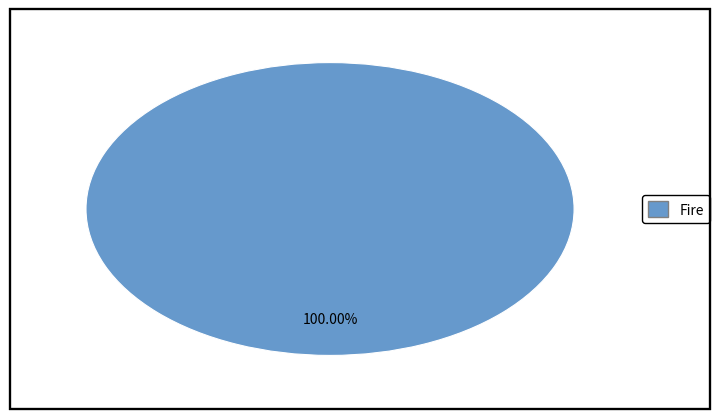

Is there any slice that represents more than half of the pie?

Yes